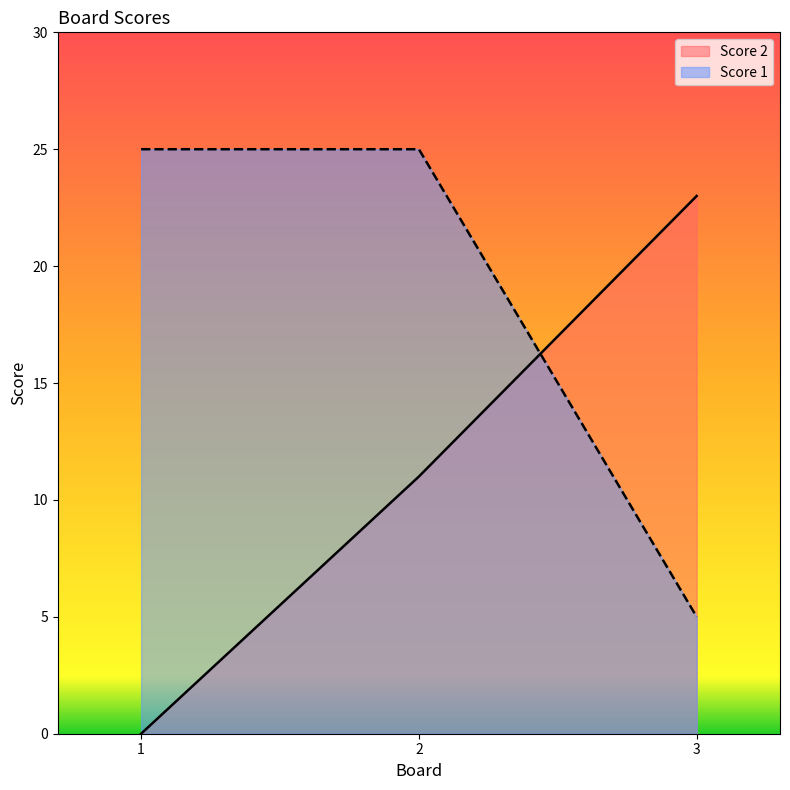

Is it true that Score 1 line equals 40 at 2?

False